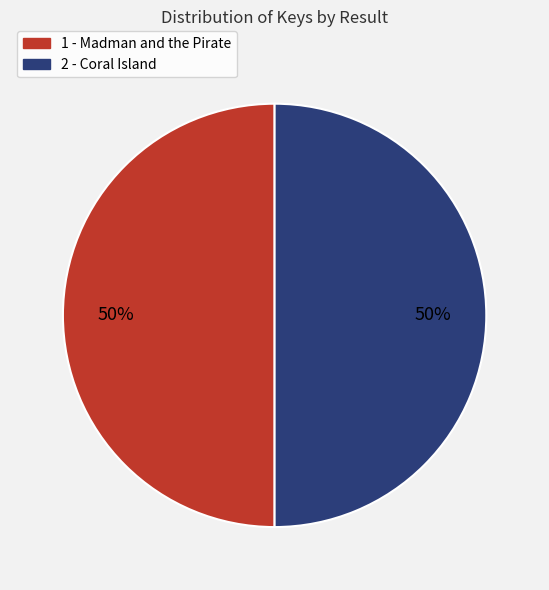

What percentage is the 1 slice, to the nearest percent?

50%